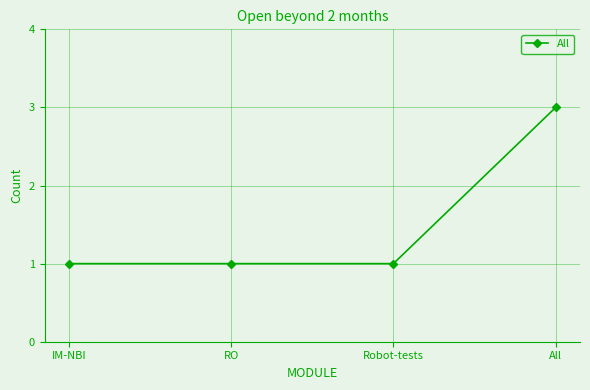

Which category has the highest value across all series?

All